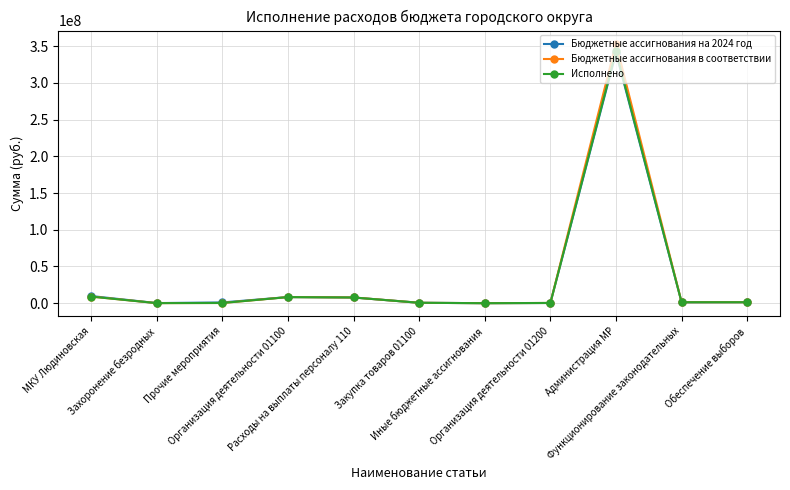

True or false: Бюджетные ассигнования на 2024 год has more than 0 points higher than both neighbors.

True